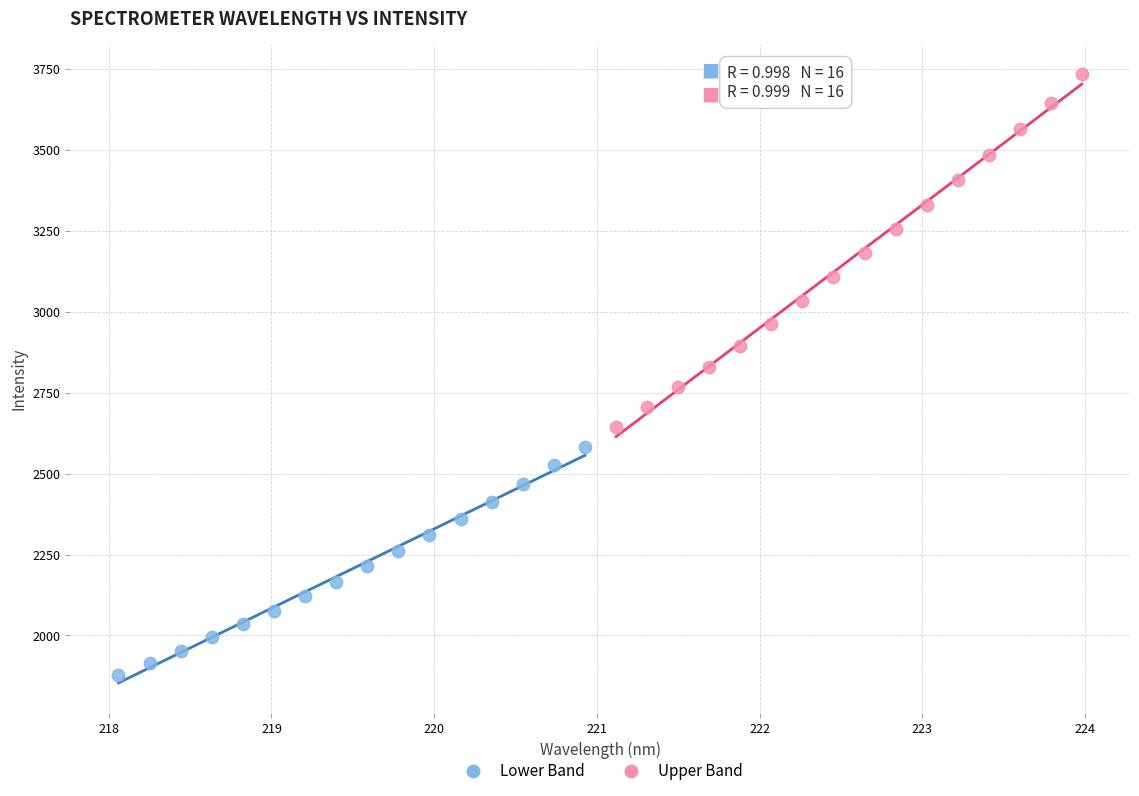

Which series contains the highest Y value?

Upper Band